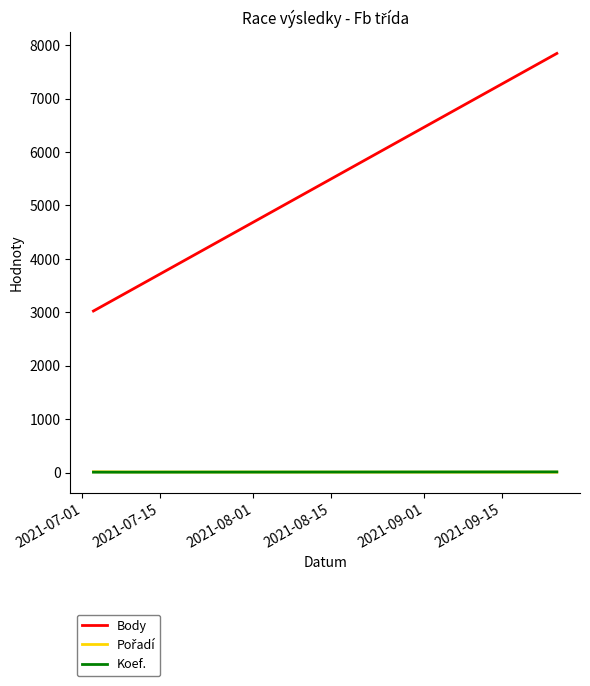

Which series has the largest total across all categories?

Body